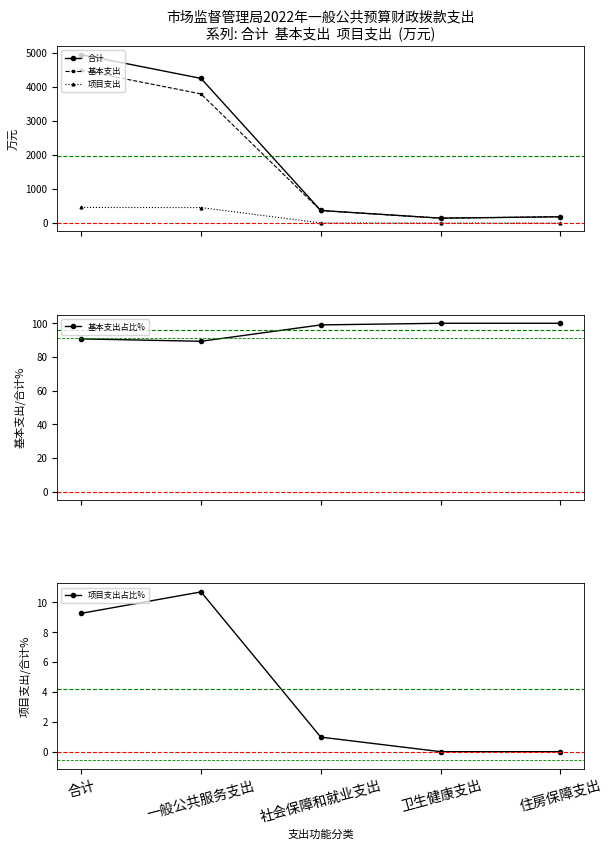

True or false: 基本支出 and 基本支出占比% intersect in this chart.

False